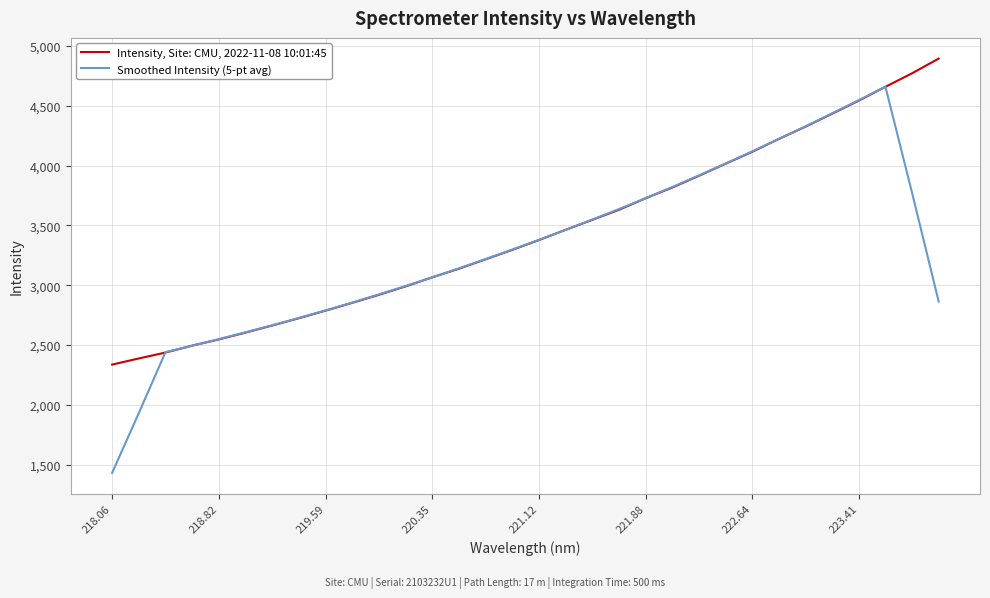

Does the chart have visible grid lines?

Yes